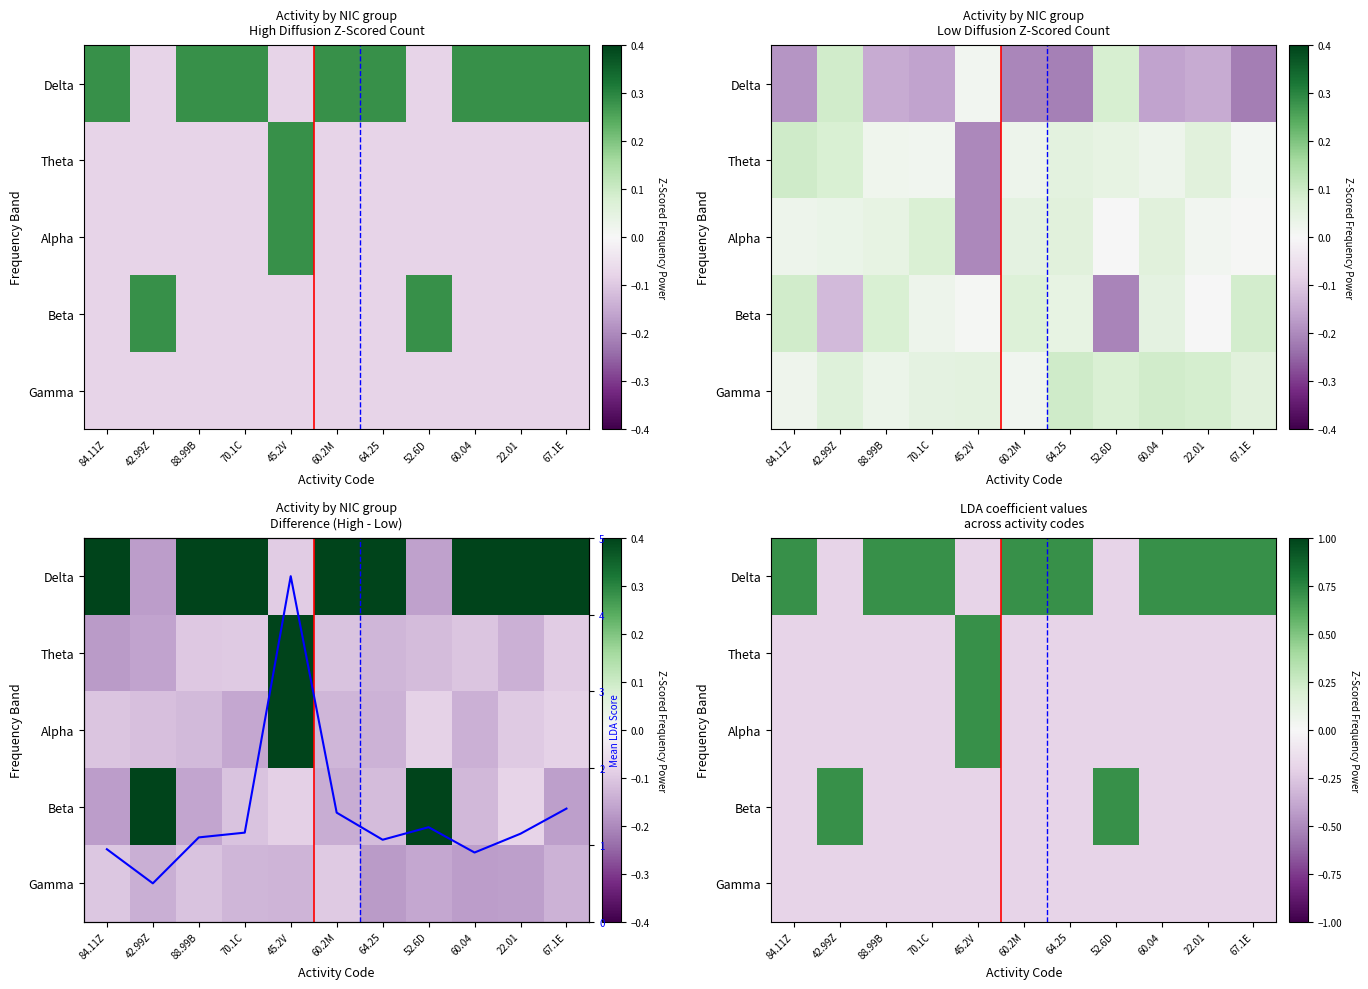

The value of Delta at 60.04 is 0.7. True or false?

True